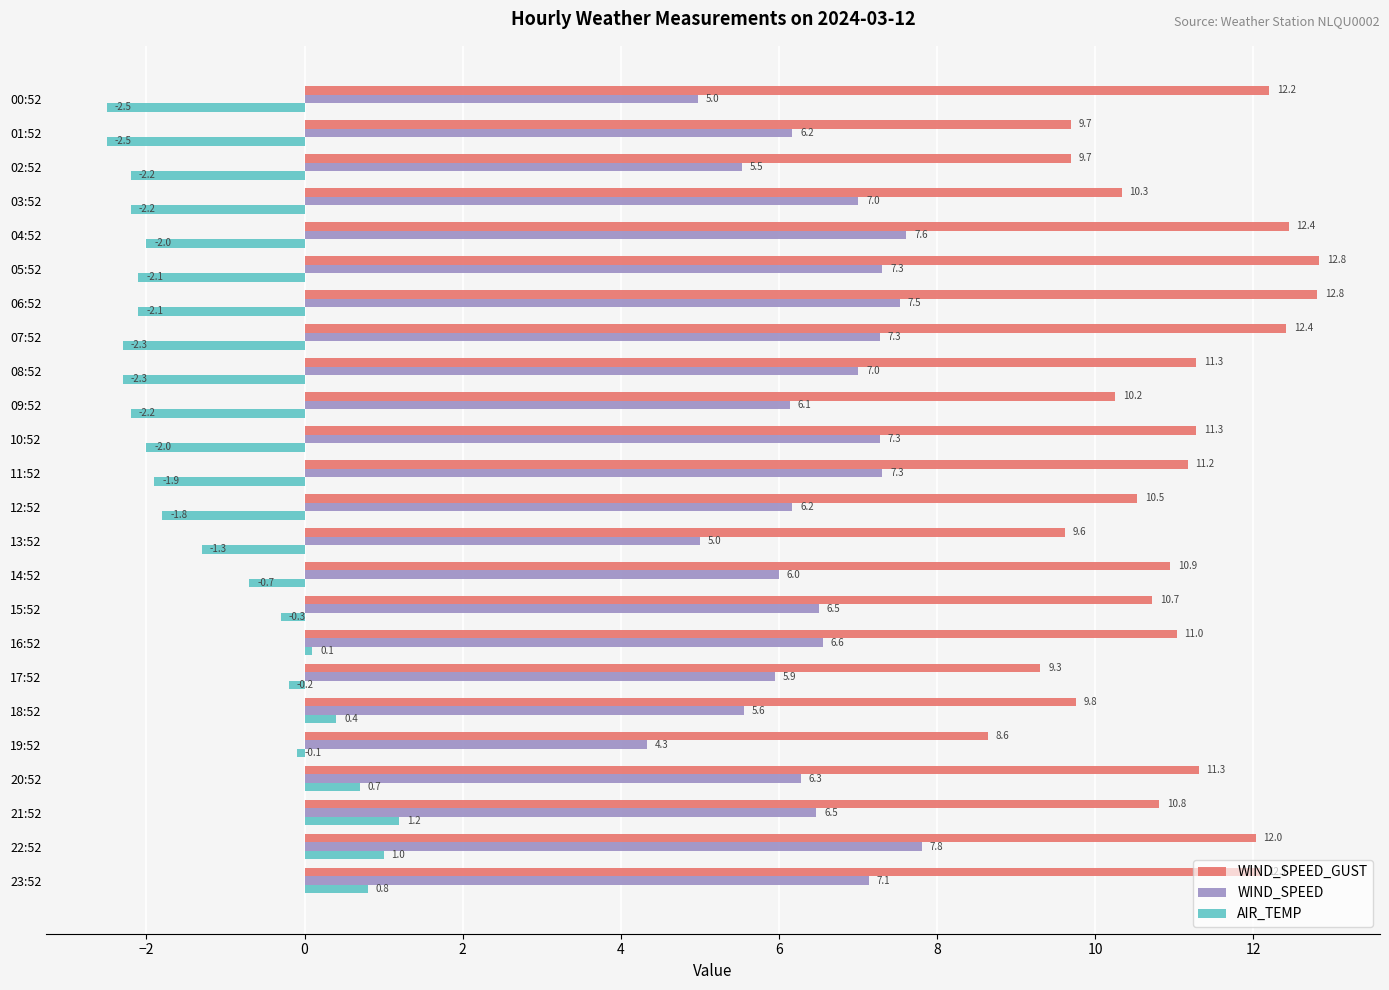

Which series has the largest total across all categories?

WIND_SPEED_GUST